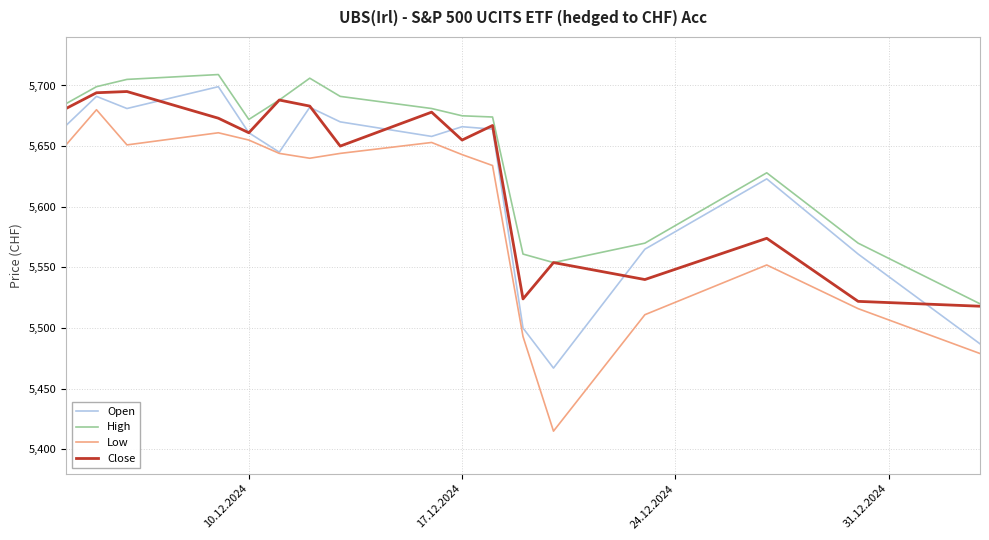

What is the maximum value for High?

5709